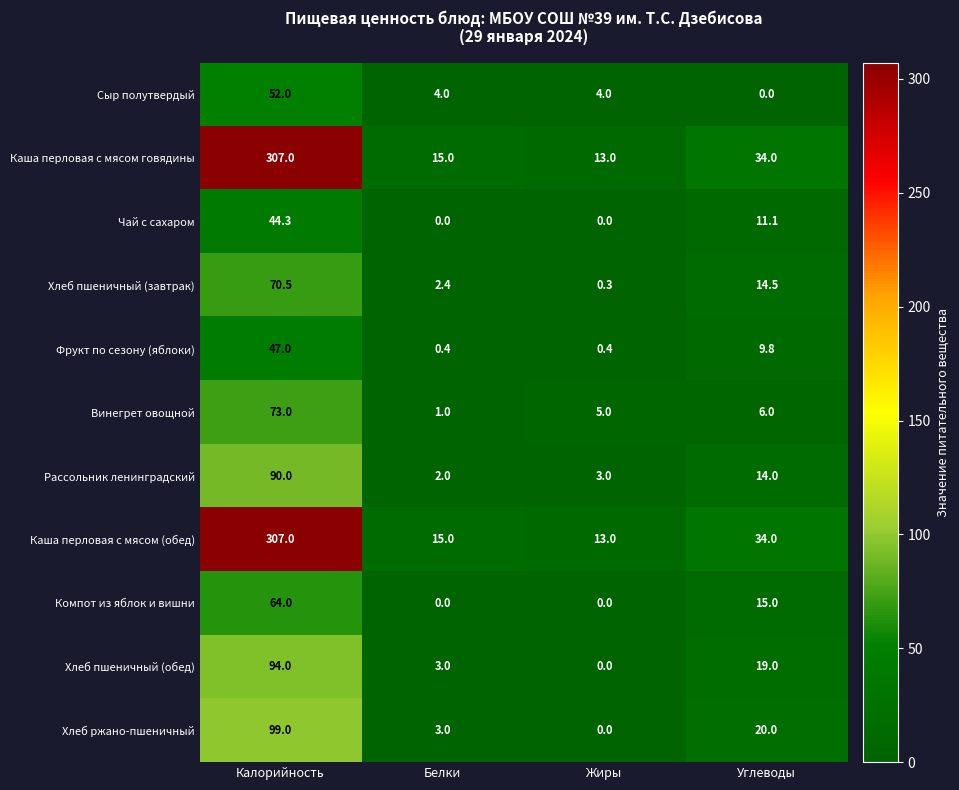

What is the spread (max minus min) of values at Углеводы?

34.0